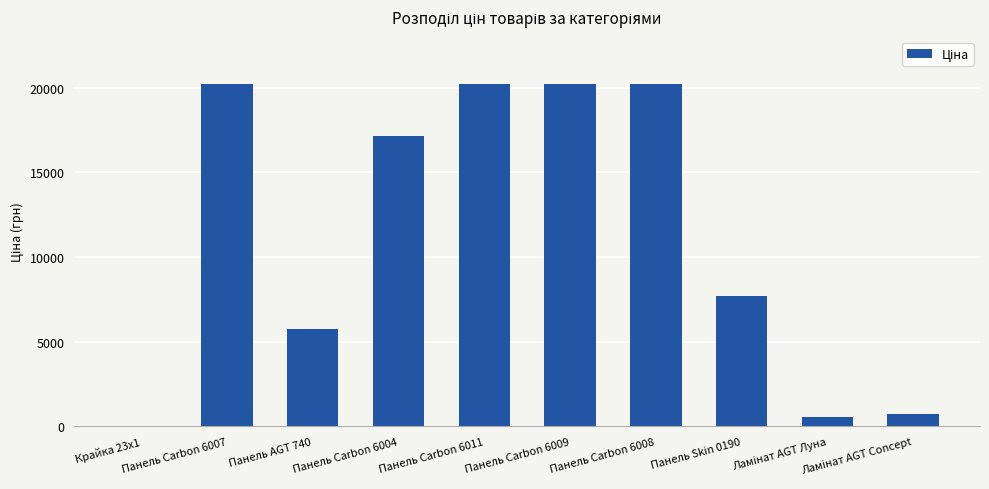

What is the ratio of the value at Панель Carbon 6008 to the value at Панель Carbon 6004?

1.2